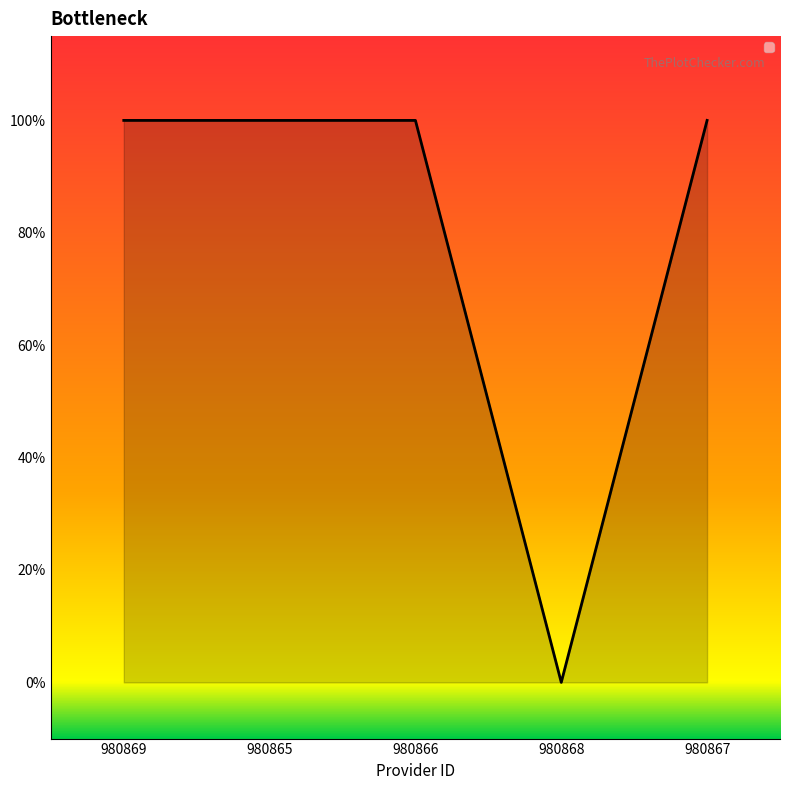

Is this an area chart (filled region under the line)?

Yes